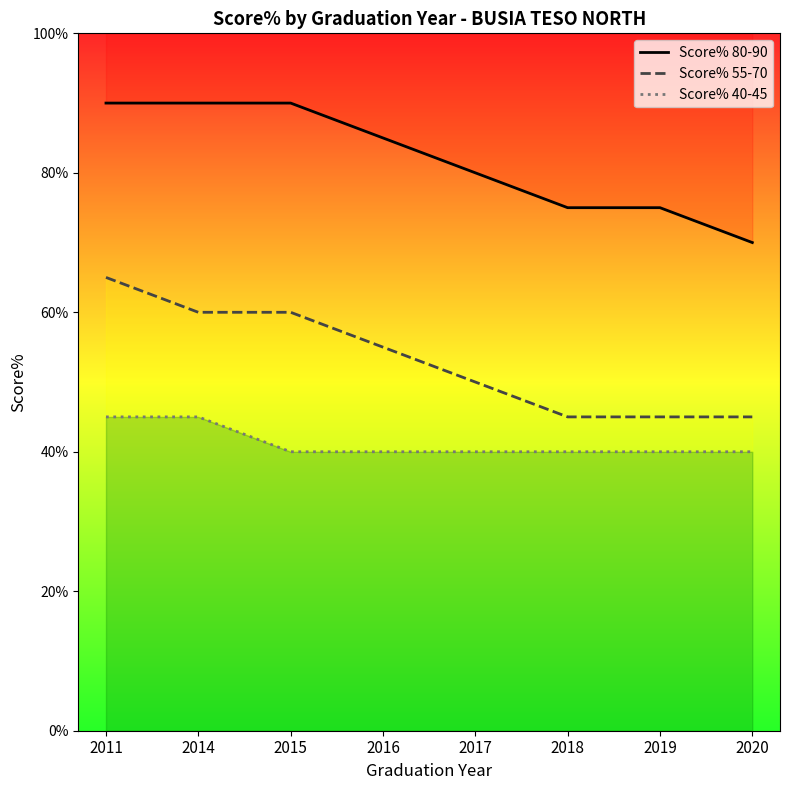

Between 2019 and 2016, which is larger?

2016